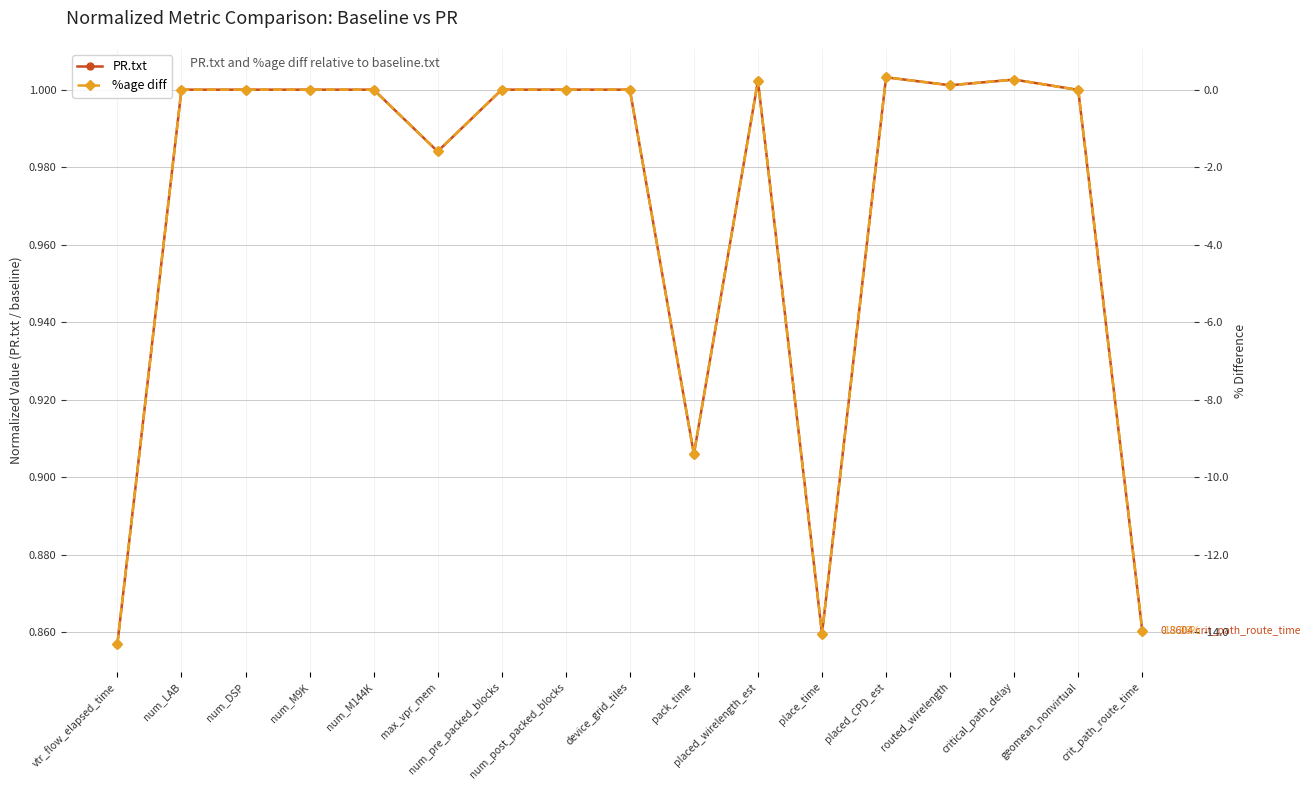

Reading right to left, extract all data points from this chart.

PR.txt: crit_path_route_time=0.9	geomean_nonvirtual=1.0	critical_path_delay=1.0	routed_wirelength=1.0	placed_CPD_est=1.0	place_time=0.9	placed_wirelength_est=1.0	pack_time=0.9	device_grid_tiles=1.0	num_post_packed_blocks=1.0	num_pre_packed_blocks=1.0	max_vpr_mem=1.0	num_M144K=1.0	num_M9K=1.0	num_DSP=1.0	num_LAB=1.0	vtr_flow_elapsed_time=0.9
%age diff: crit_path_route_time=-14.0	geomean_nonvirtual=-0.0	critical_path_delay=0.3	routed_wirelength=0.1	placed_CPD_est=0.3	place_time=-14.0	placed_wirelength_est=0.2	pack_time=-9.4	device_grid_tiles=0.0	num_post_packed_blocks=0.0	num_pre_packed_blocks=0.0	max_vpr_mem=-1.6	num_M144K=0.0	num_M9K=0.0	num_DSP=0.0	num_LAB=0.0	vtr_flow_elapsed_time=-14.3